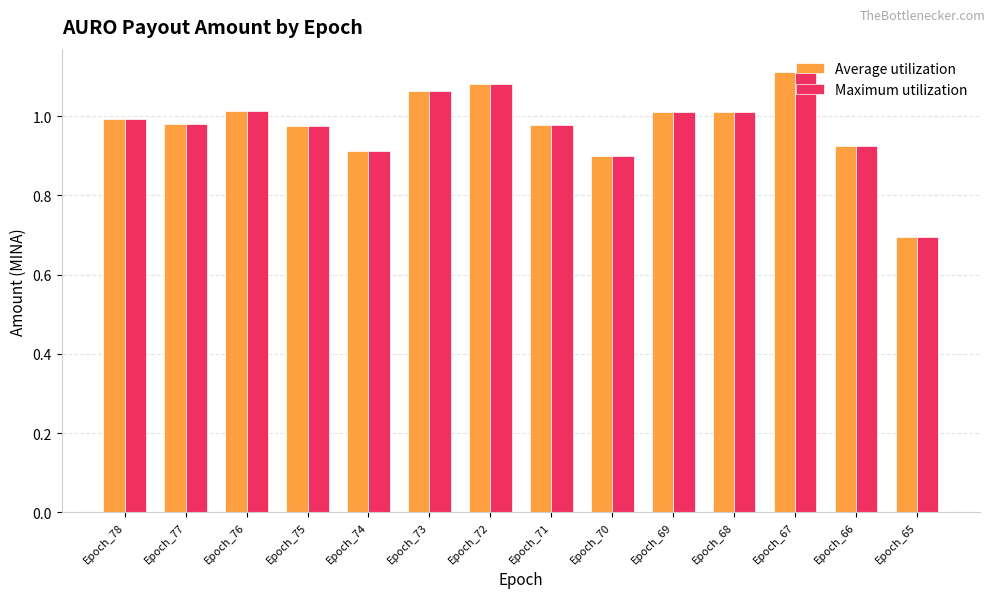

The value of Average utilization at Epoch_75 is 1.0. True or false?

True